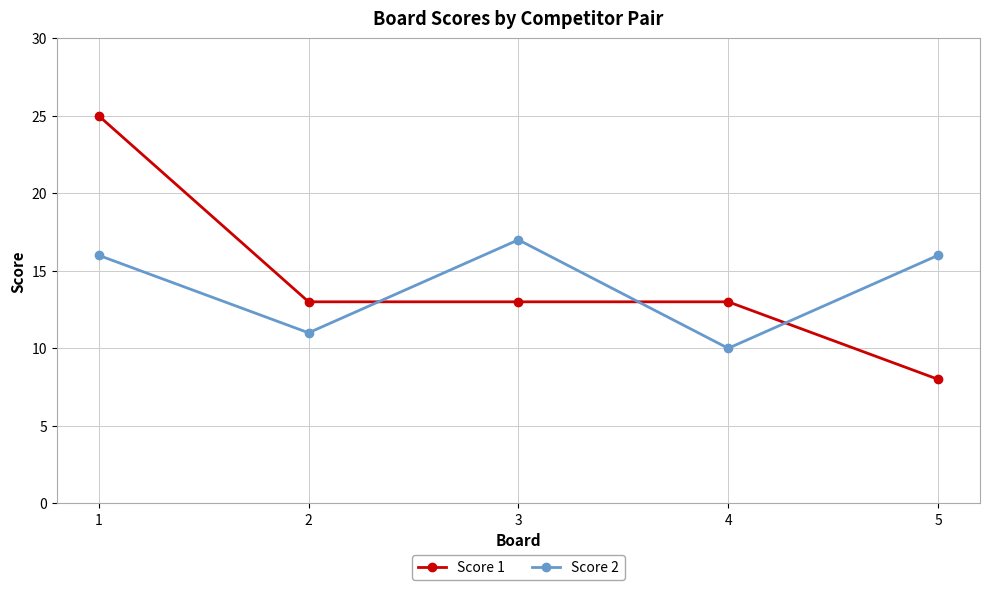

What is the total value across all series at 2?

24